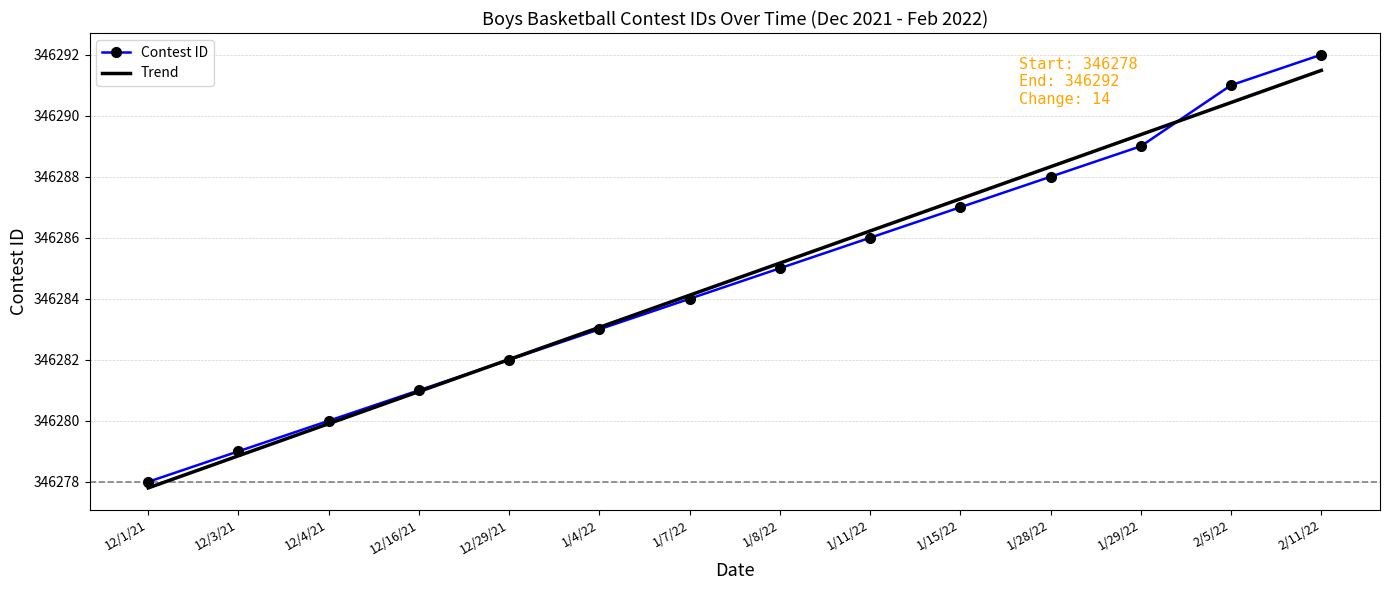

Approximately how many times larger is the value at 12/29/21 compared to 1/8/22?

1.0